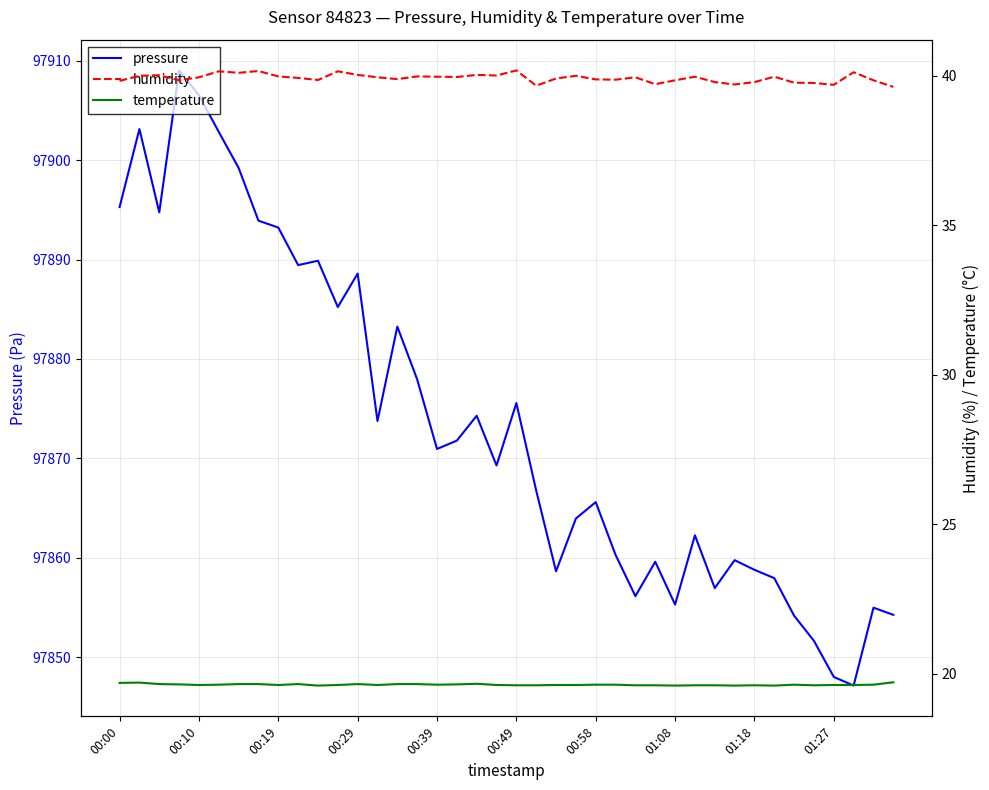

At how many categories does at least one series exceed 15393?

40